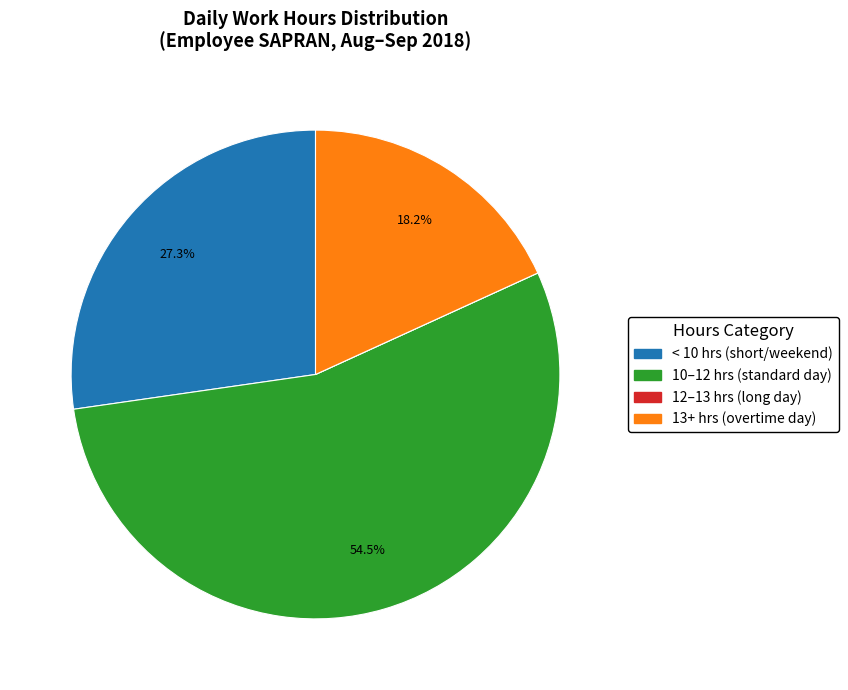

Does any single category account for the majority?

Yes